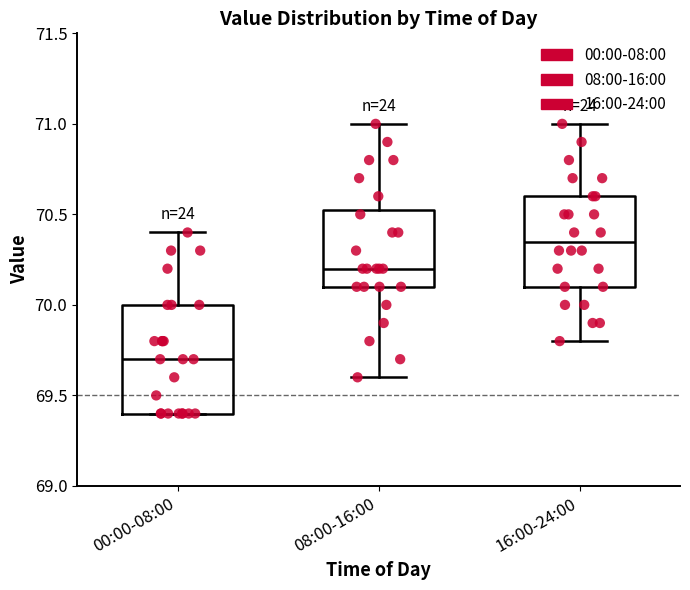

Reading left to right, transcribe this box plot: for each box, give where its median line is, the range the box spans, and where its two whiskers end, as read against the y-axis. The values are not printed on the chart, so give them approximately, as read against the axis.

00:00-08:00: median 69.70, box 69.40 to 70.00, whiskers 69.40 to 70.40
08:00-16:00: median 70.20, box 70.10 to 70.55, whiskers 69.60 to 71.00
16:00-24:00: median 70.35, box 70.10 to 70.60, whiskers 69.80 to 71.00